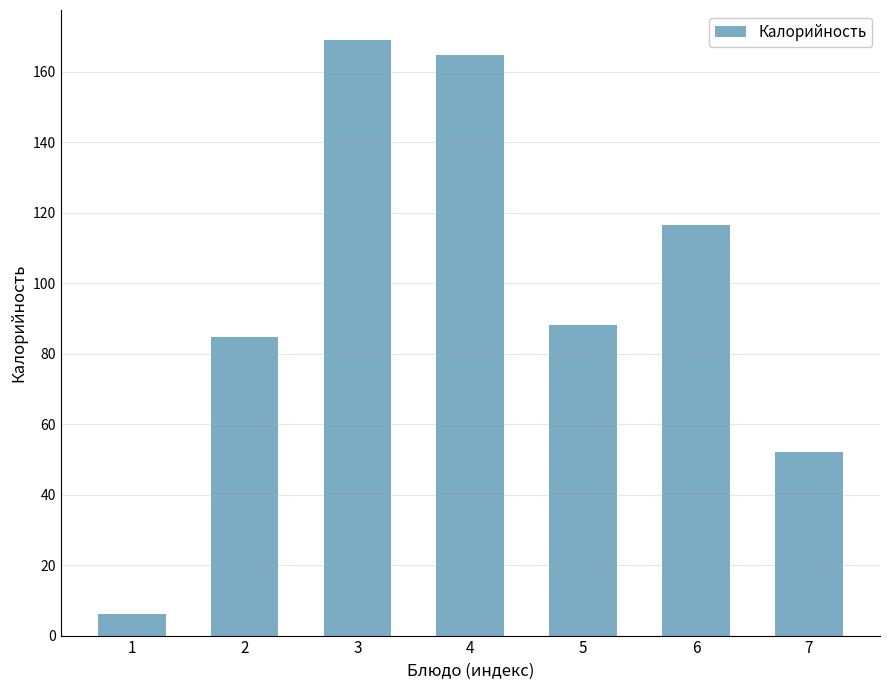

The value at 6 is 116.6. True or false?

True